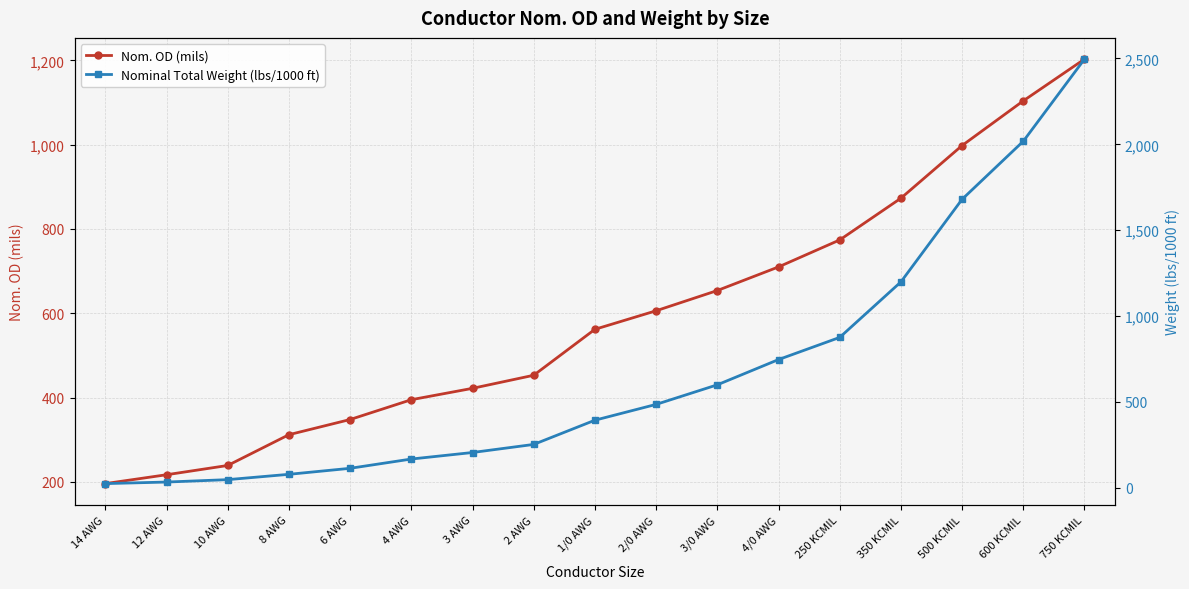

Between 3 AWG and 2 AWG, which is larger?

2 AWG